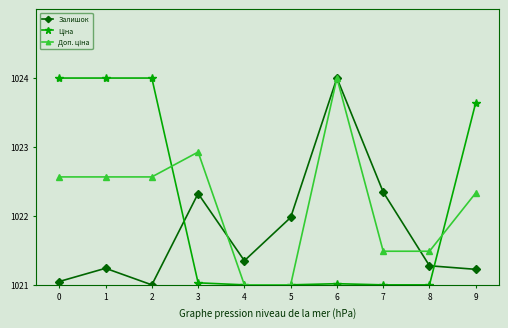

What is the maximum value shown in the chart?

1024.0